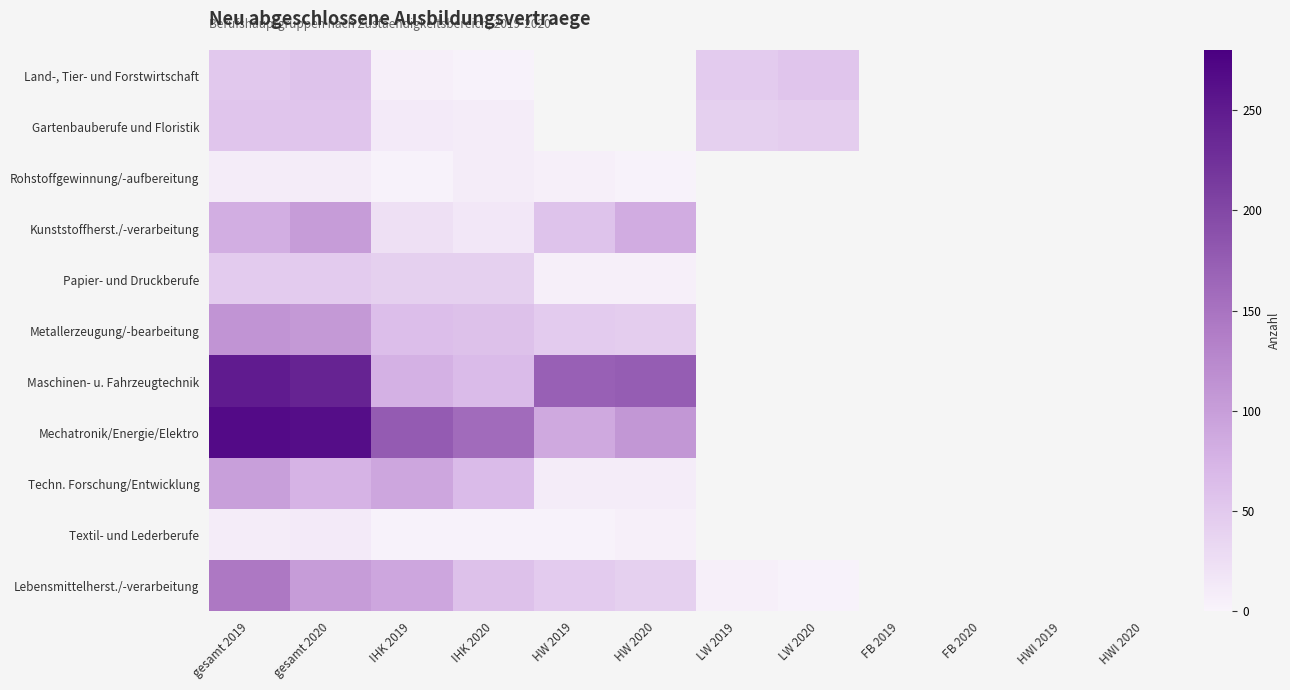

What is the maximum value for Kunststoffherst./-verarbeitung?

102.0